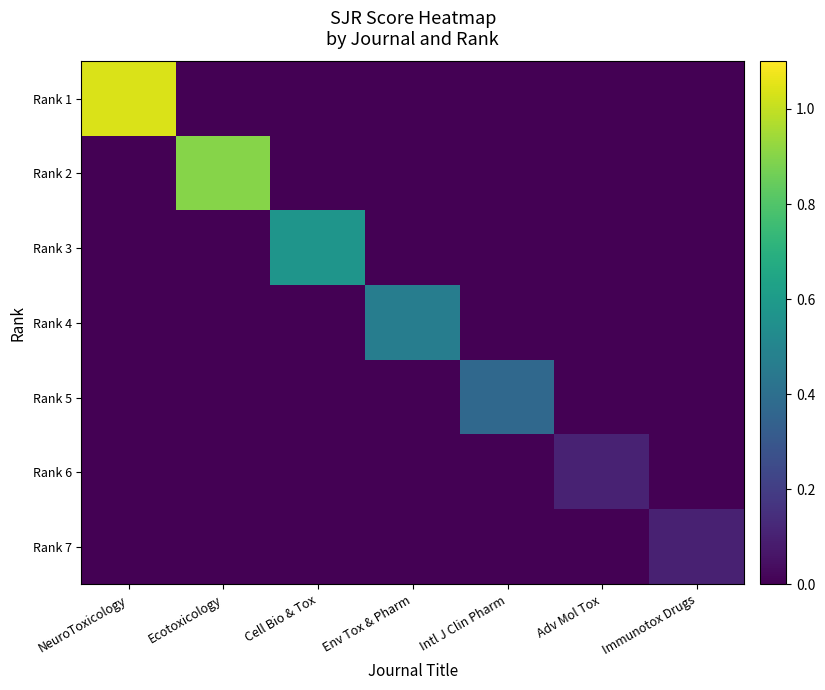

Reading right to left, list all the values displayed in this chart.

Rank 1: Immunotox Drugs=0.0	Adv Mol Tox=0.0	Intl J Clin Pharm=0.0	Env Tox & Pharm=0.0	Cell Bio & Tox=0.0	Ecotoxicology=0.0	NeuroToxicology=1.0
Rank 2: Immunotox Drugs=0.0	Adv Mol Tox=0.0	Intl J Clin Pharm=0.0	Env Tox & Pharm=0.0	Cell Bio & Tox=0.0	Ecotoxicology=0.9	NeuroToxicology=0.0
Rank 3: Immunotox Drugs=0.0	Adv Mol Tox=0.0	Intl J Clin Pharm=0.0	Env Tox & Pharm=0.0	Cell Bio & Tox=0.6	Ecotoxicology=0.0	NeuroToxicology=0.0
Rank 4: Immunotox Drugs=0.0	Adv Mol Tox=0.0	Intl J Clin Pharm=0.0	Env Tox & Pharm=0.5	Cell Bio & Tox=0.0	Ecotoxicology=0.0	NeuroToxicology=0.0
Rank 5: Immunotox Drugs=0.0	Adv Mol Tox=0.0	Intl J Clin Pharm=0.4	Env Tox & Pharm=0.0	Cell Bio & Tox=0.0	Ecotoxicology=0.0	NeuroToxicology=0.0
Rank 6: Immunotox Drugs=0.0	Adv Mol Tox=0.1	Intl J Clin Pharm=0.0	Env Tox & Pharm=0.0	Cell Bio & Tox=0.0	Ecotoxicology=0.0	NeuroToxicology=0.0
Rank 7: Immunotox Drugs=0.1	Adv Mol Tox=0.0	Intl J Clin Pharm=0.0	Env Tox & Pharm=0.0	Cell Bio & Tox=0.0	Ecotoxicology=0.0	NeuroToxicology=0.0